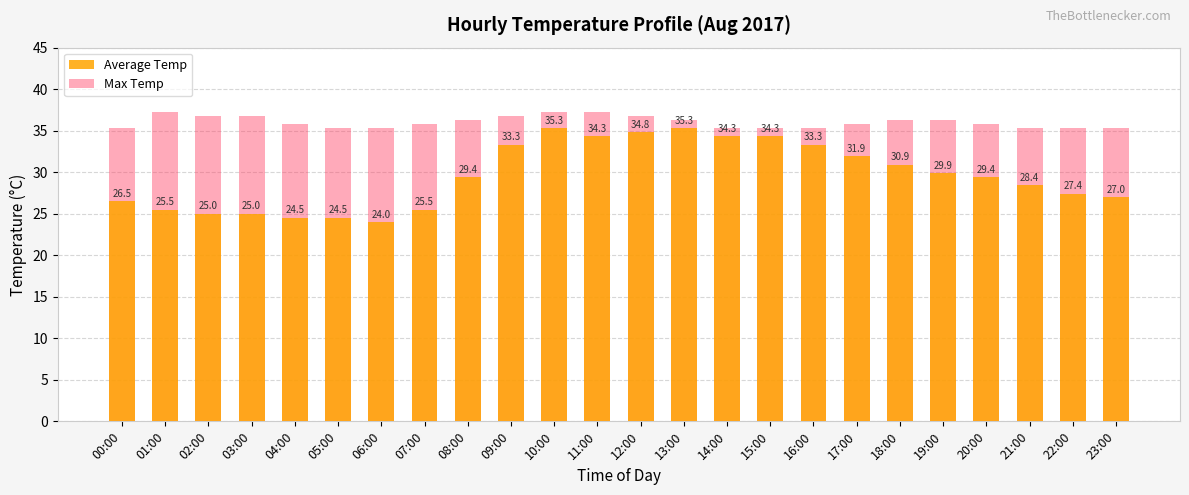

What is the sum of all Max Temp values?

864.9